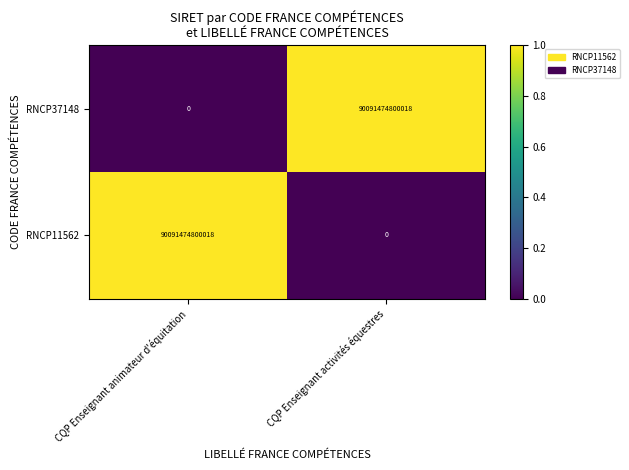

Rank the series at CQP Enseignant animateur d'équitation from lowest to highest value.

RNCP37148, RNCP11562